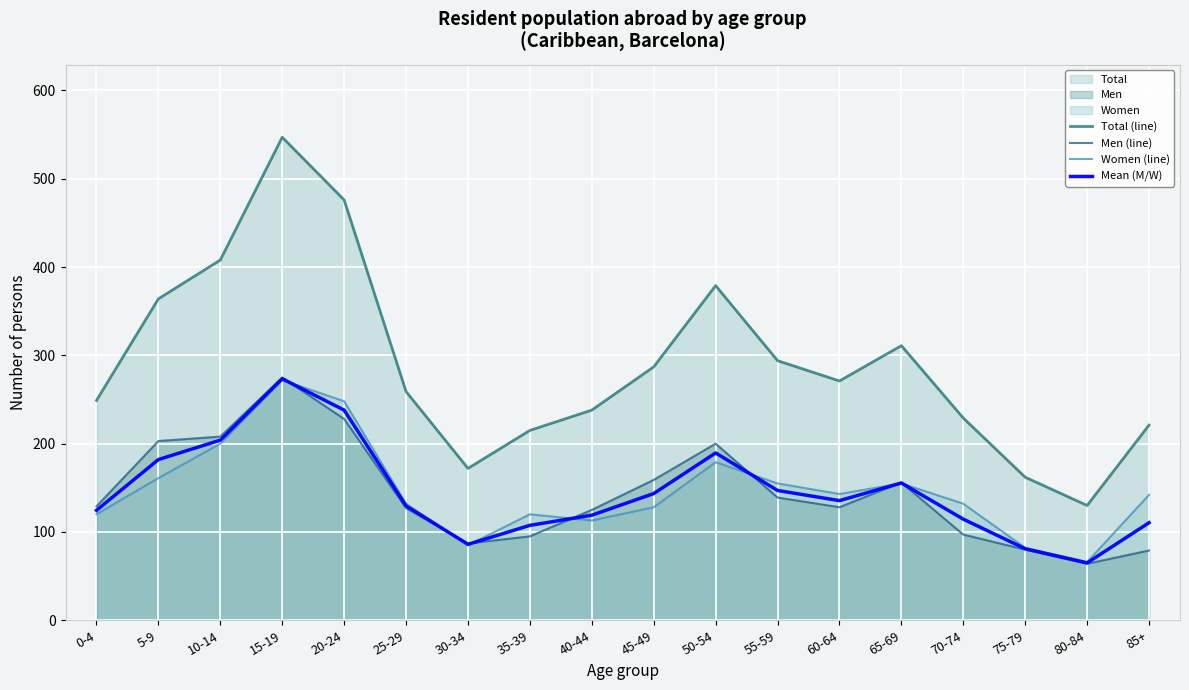

What is the label of the 3rd point from the left?

10-14